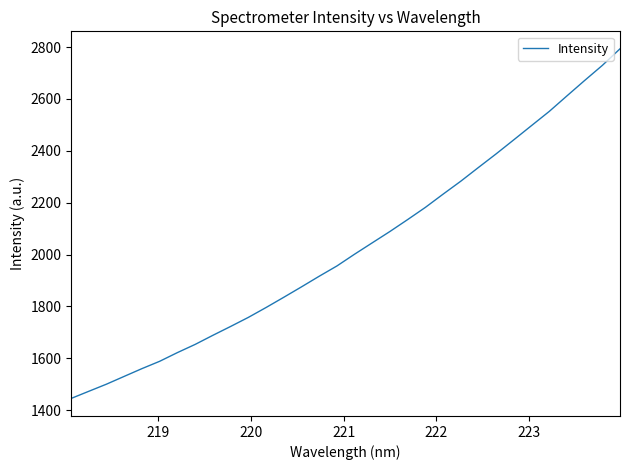

What is the average value?

2028.3